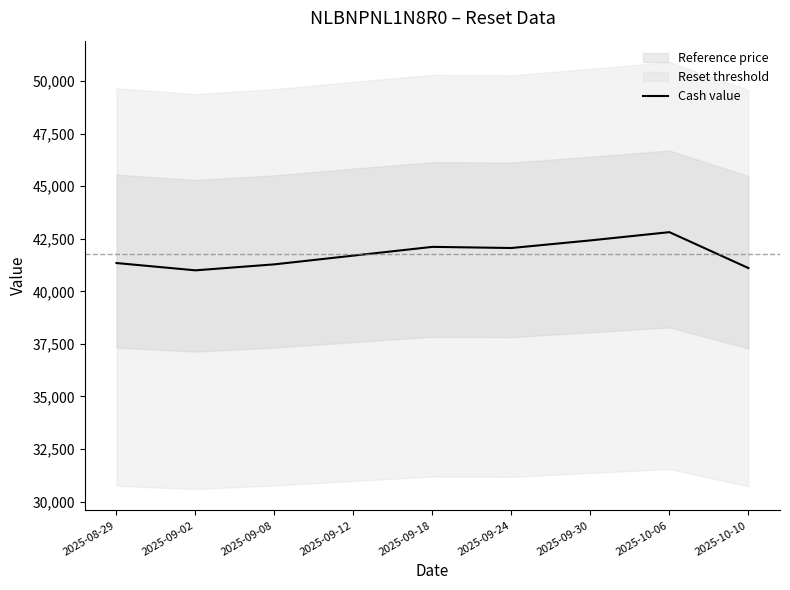

What is the label of the 9th point from the right?

2025-08-29